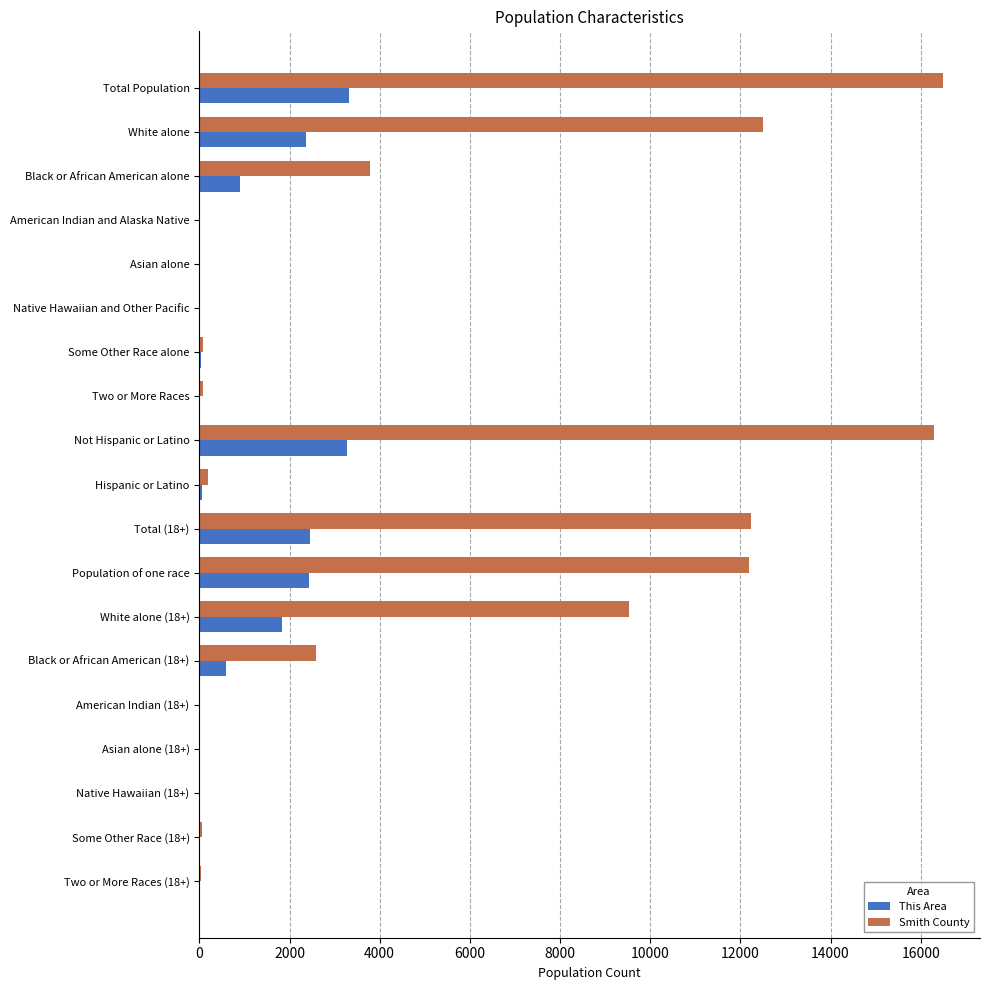

Which series has the largest total across all categories?

Smith County